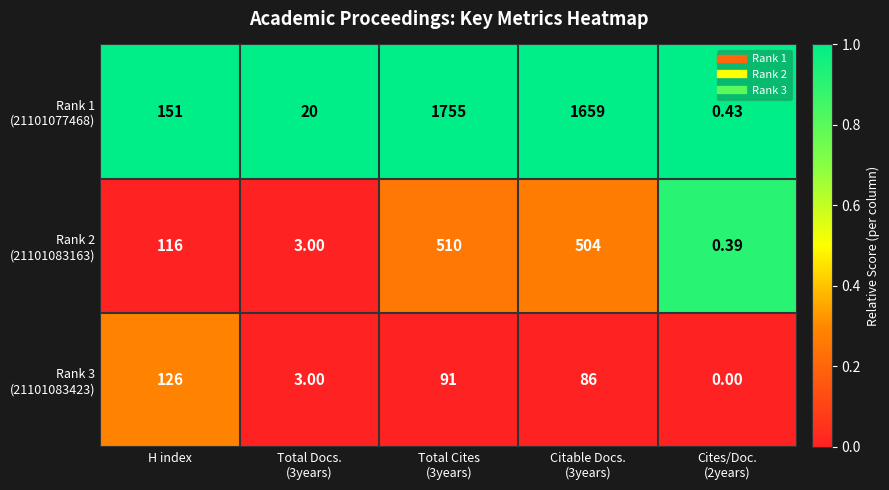

At Total Docs. (3years), list the series in order from largest to smallest.

Rank 1 (21101077468), Rank 2 (21101083163), Rank 3 (21101083423)